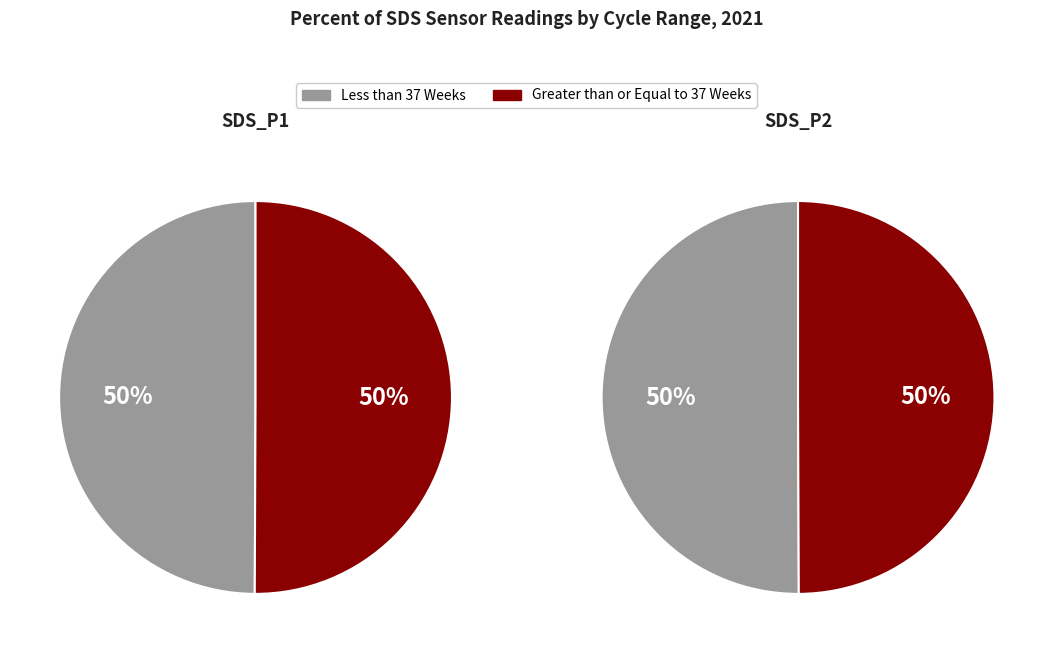

Does any single category account for the majority?

No